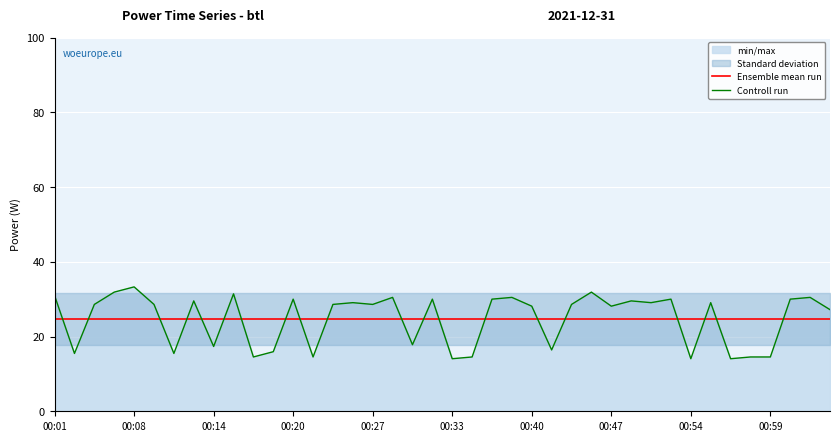

Between which two adjacent categories do Controll run and Ensemble mean run first intersect?

00:01 and 00:08